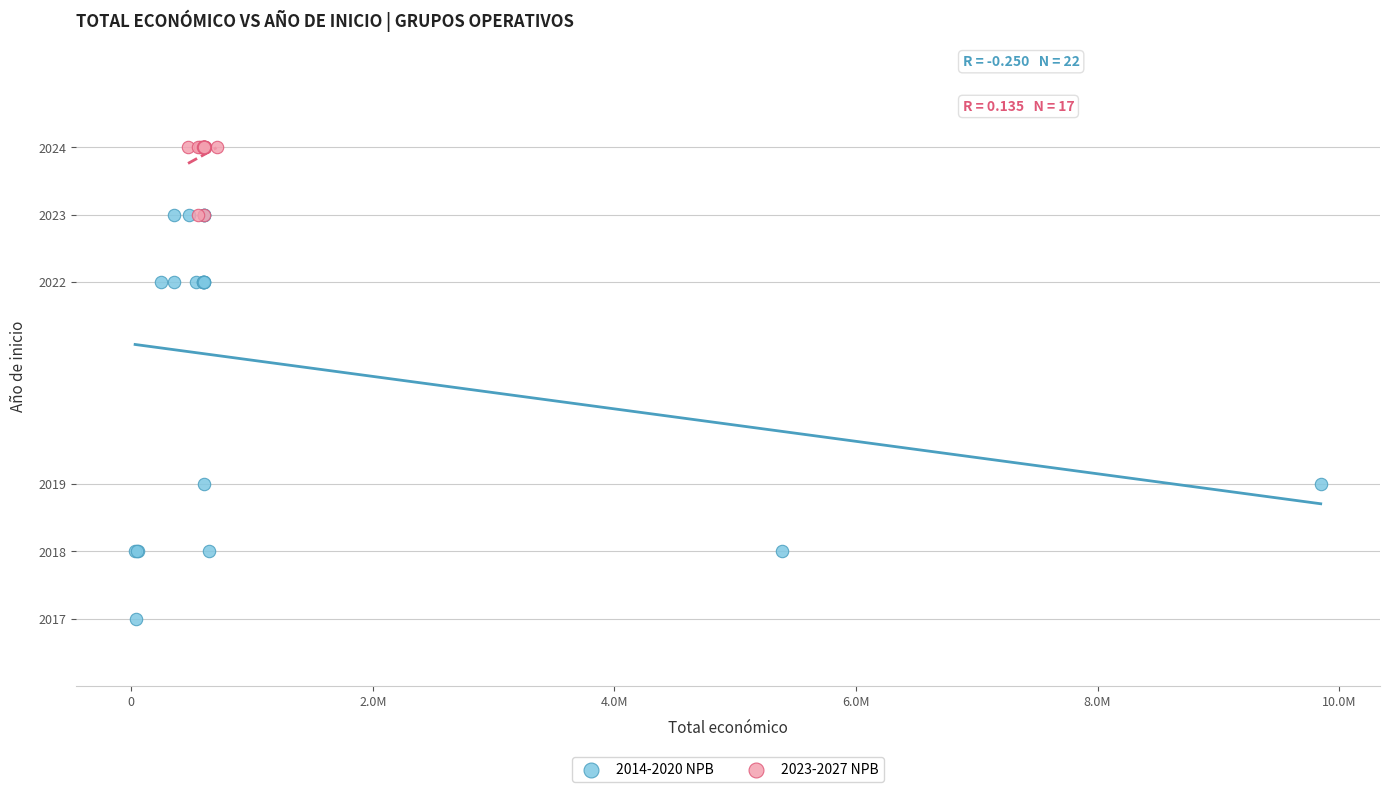

Which series contains the lowest Y value?

2014-2020 NPB